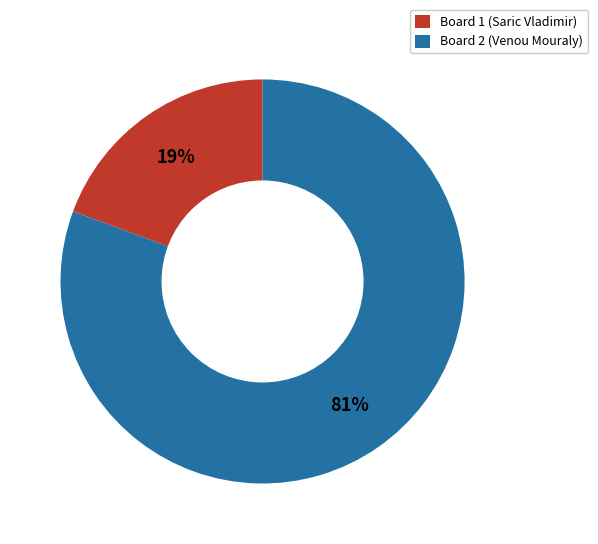

Do Board 2 (Venou Mouraly) and Board 1 (Saric Vladimir) together represent more than half of the pie?

Yes